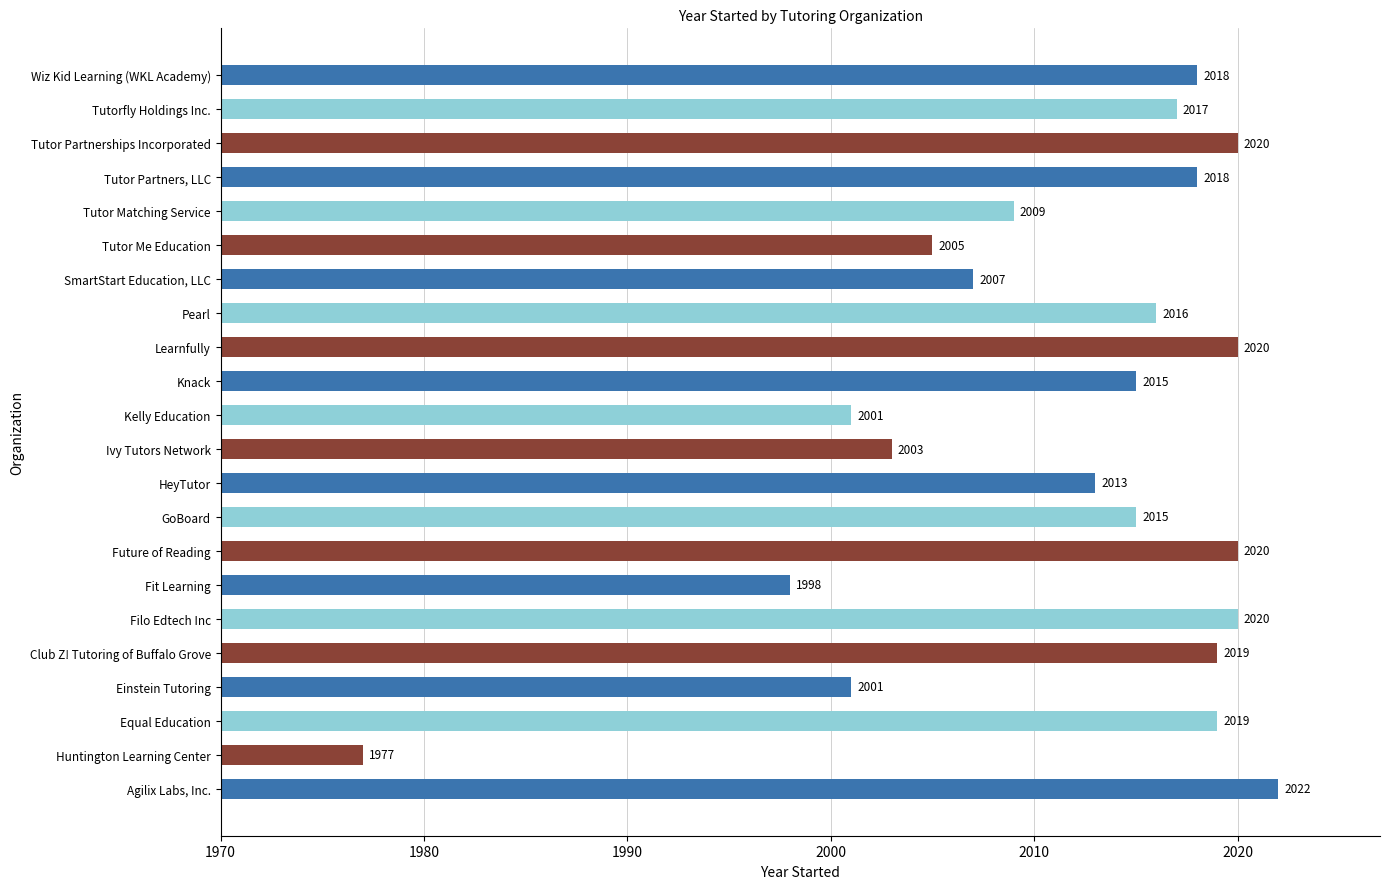

What value does the data have at SmartStart Education, LLC, to the nearest 5?

2005